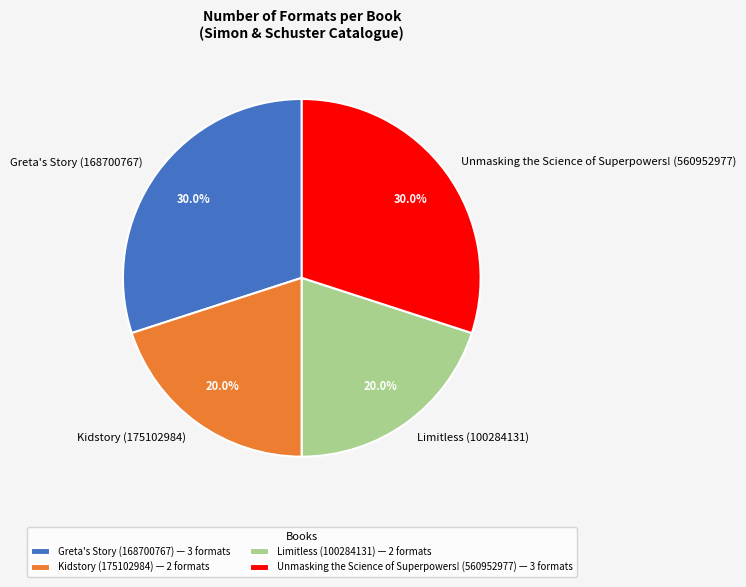

True or false: Unmasking the Science of Superpowers! (560952977) accounts for 41% of the total.

False